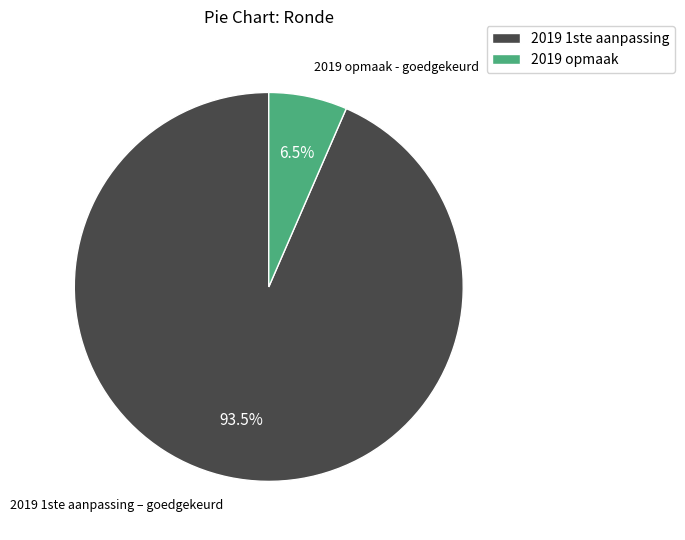

Count the number of slices in the pie.

2